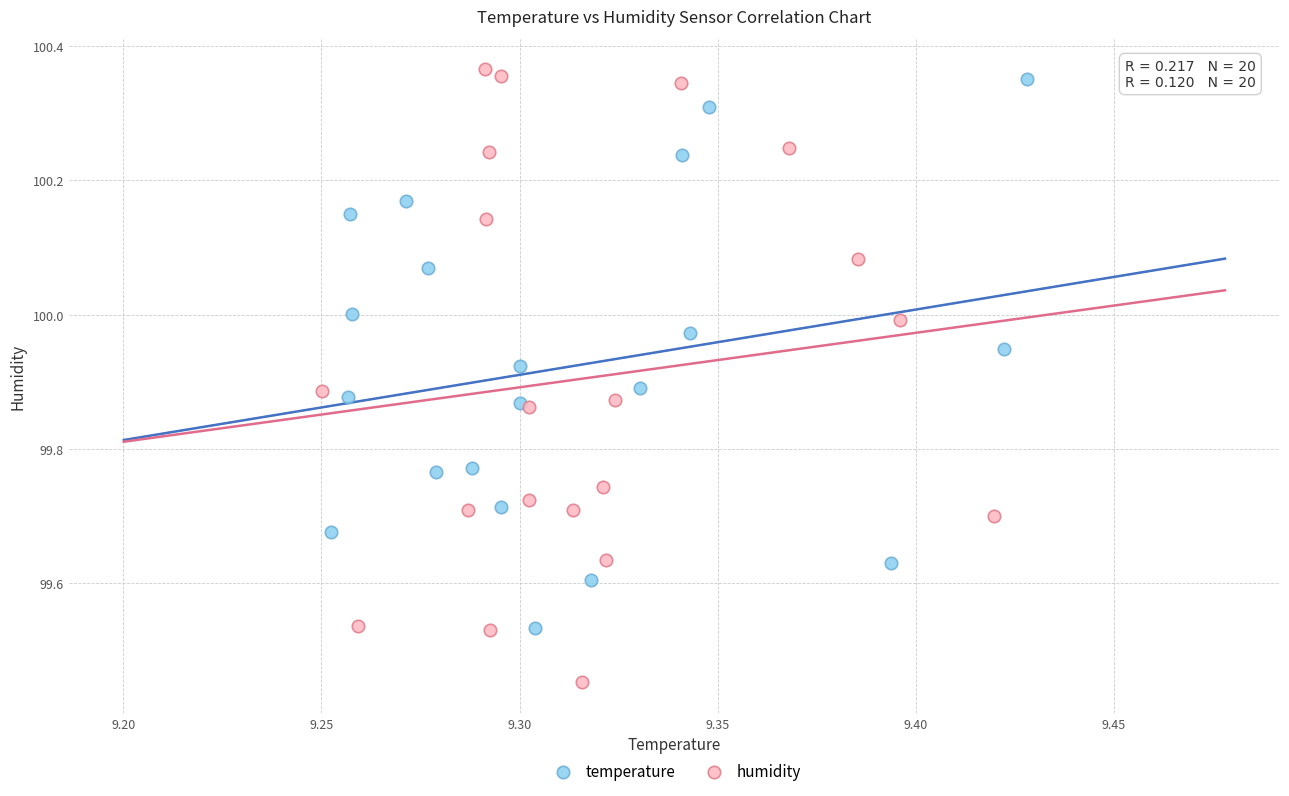

Which series has the largest Y range (max minus min)?

humidity